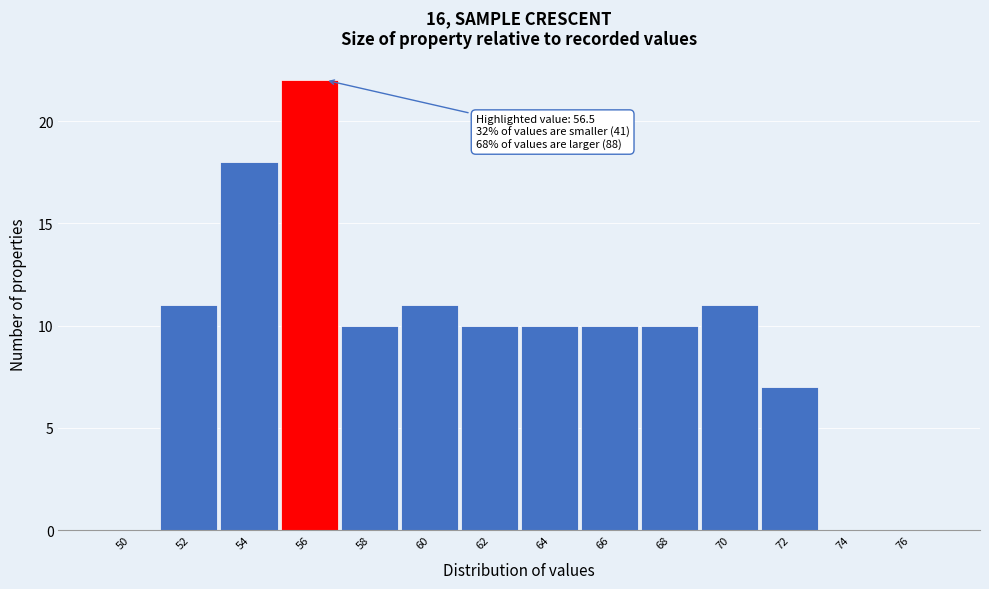

Reading left to right, transcribe all the data shown in this chart.

50=0	52=11	54=18	56=22	58=10	60=11	62=10	64=10	66=10	68=10	70=11	72=7	74=0	76=0